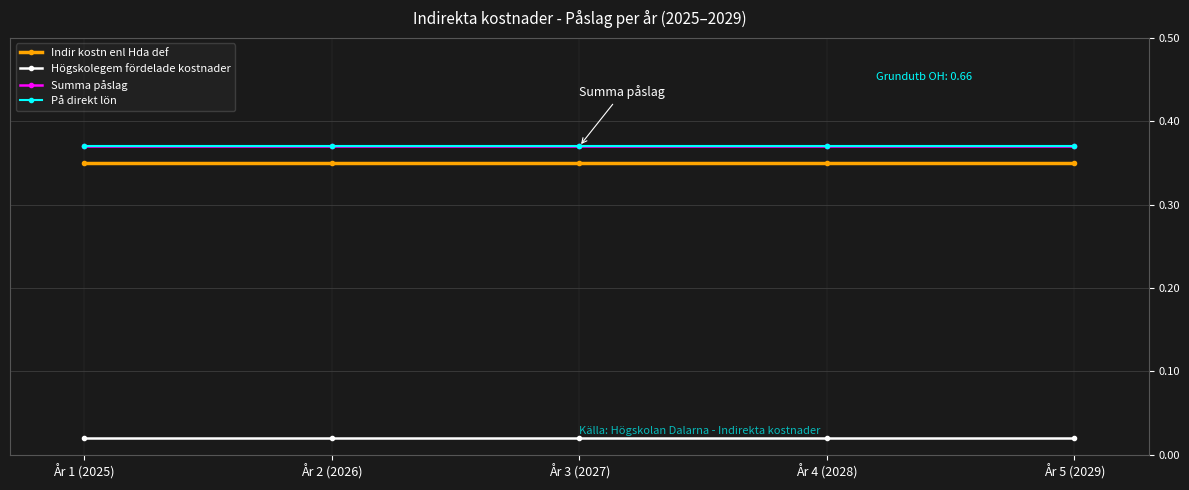

What is the value of the Summa påslag point at the 5th from the left?

0.4